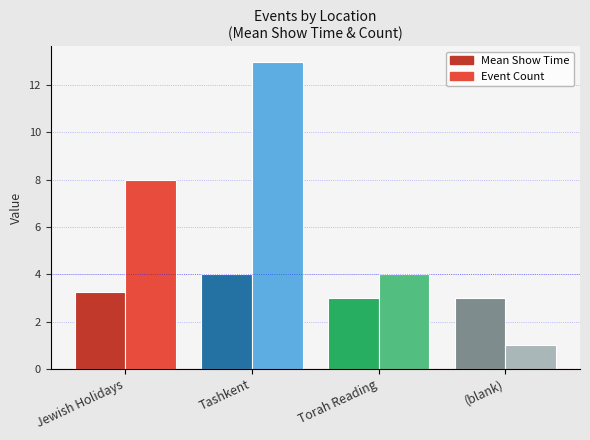

How many distinct data groups are displayed?

2